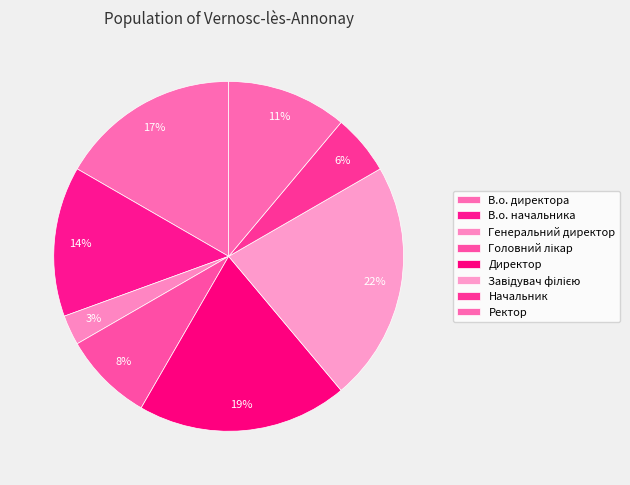

Is Генеральний директор the majority of the pie?

No